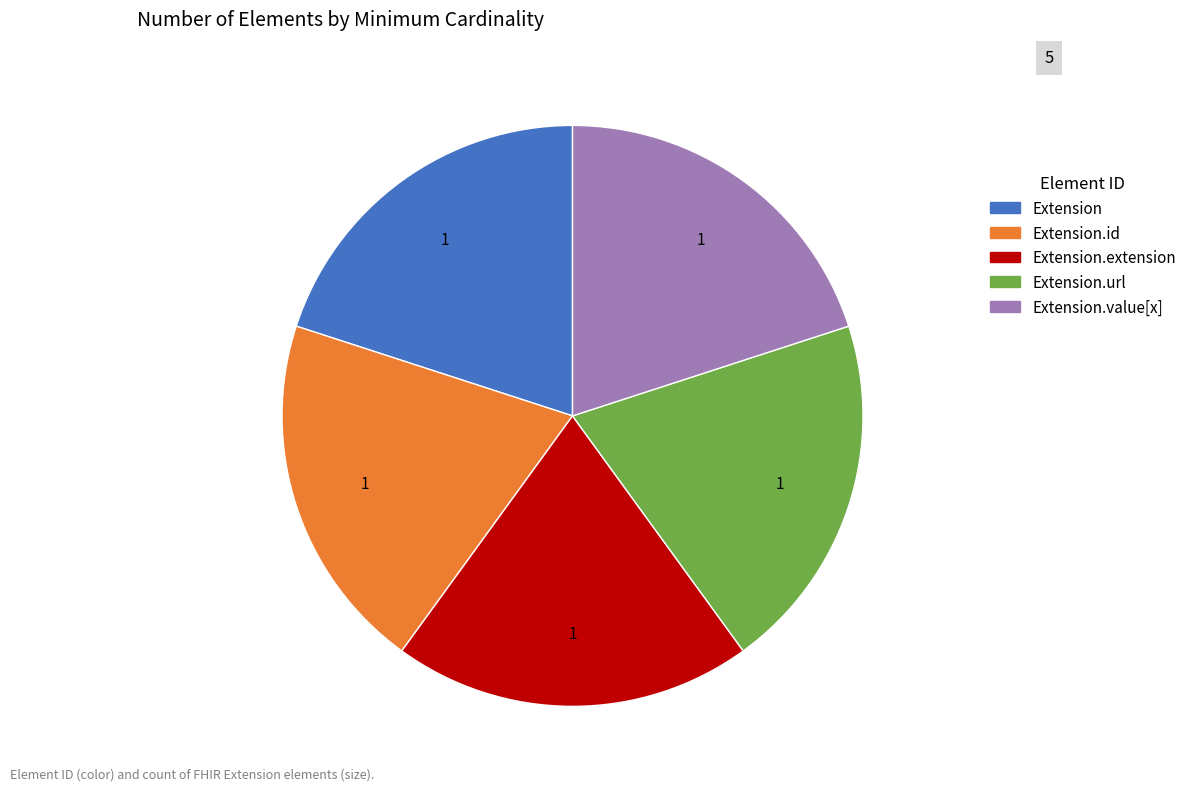

Is there a majority slice in this chart?

No